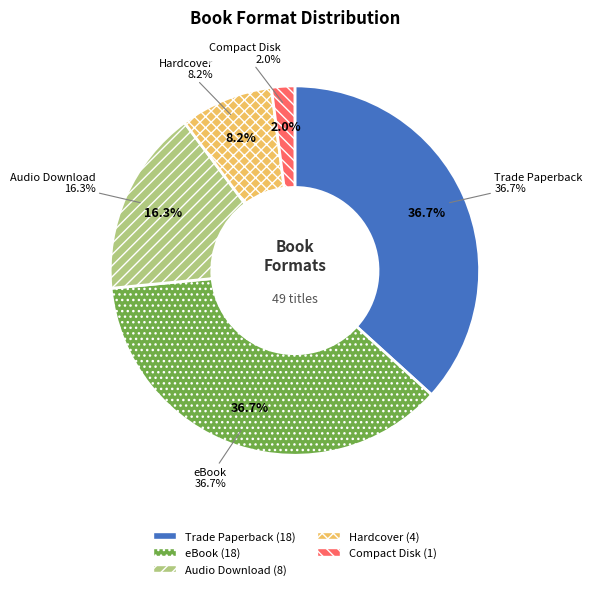

What is the ratio of the value at Audio Download to the value at Hardcover?

2.0